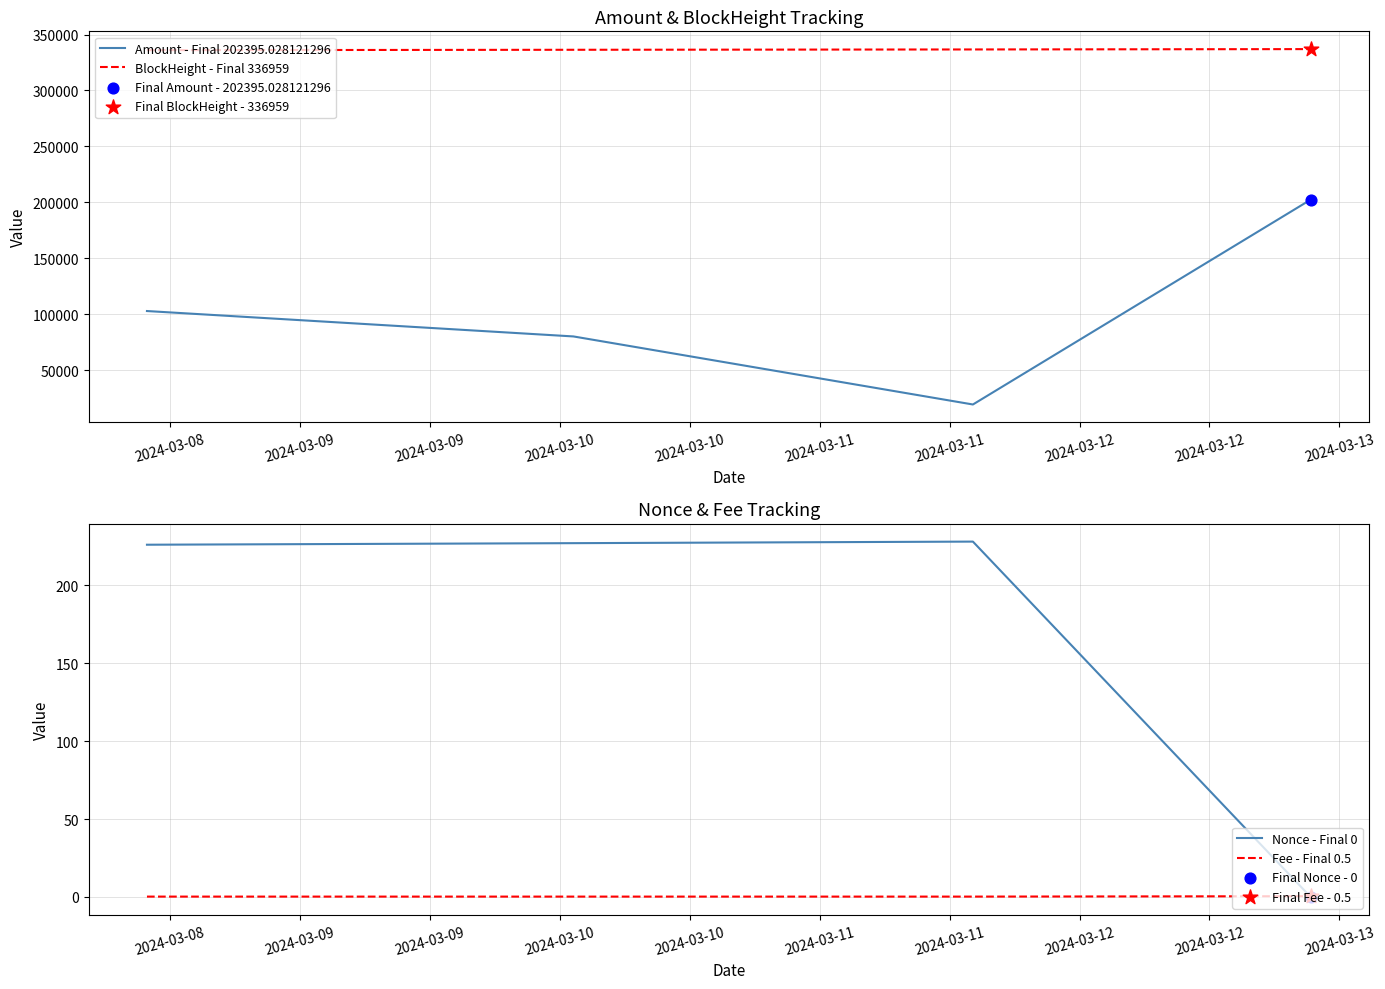

True or false: BlockHeight - Final 336959 and Amount - Final 202395.028121296 intersect in this chart.

False